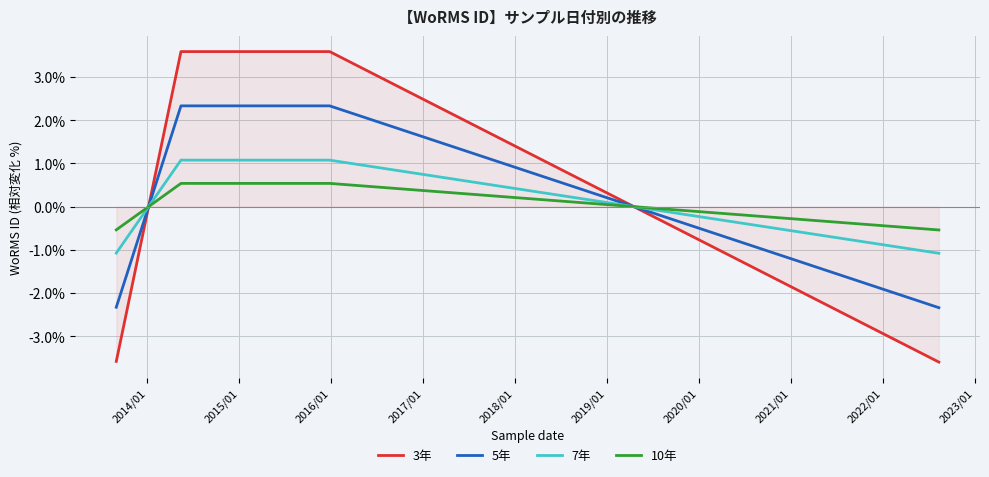

Which series has the widest spread of values?

3年